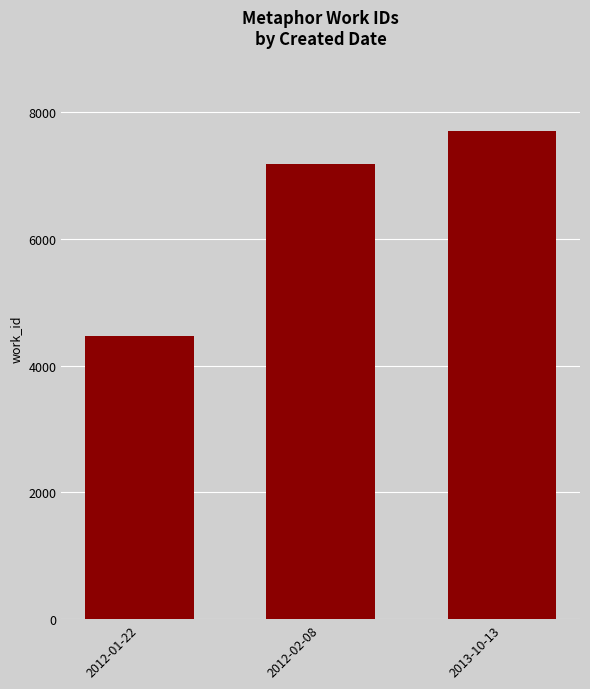

Reading right to left, list all the values displayed in this chart.

7707	7187	4475